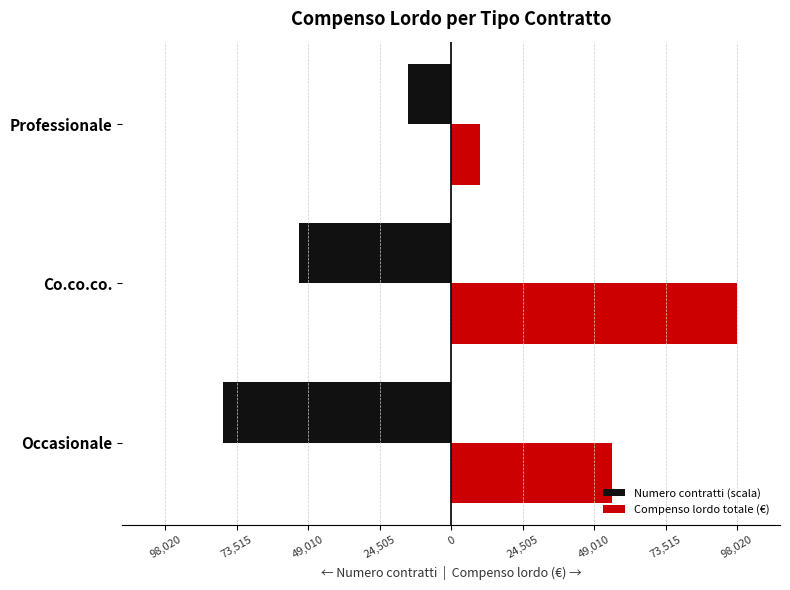

What are all the series names shown in the legend?

Numero contratti (scala), Compenso lordo totale (€)